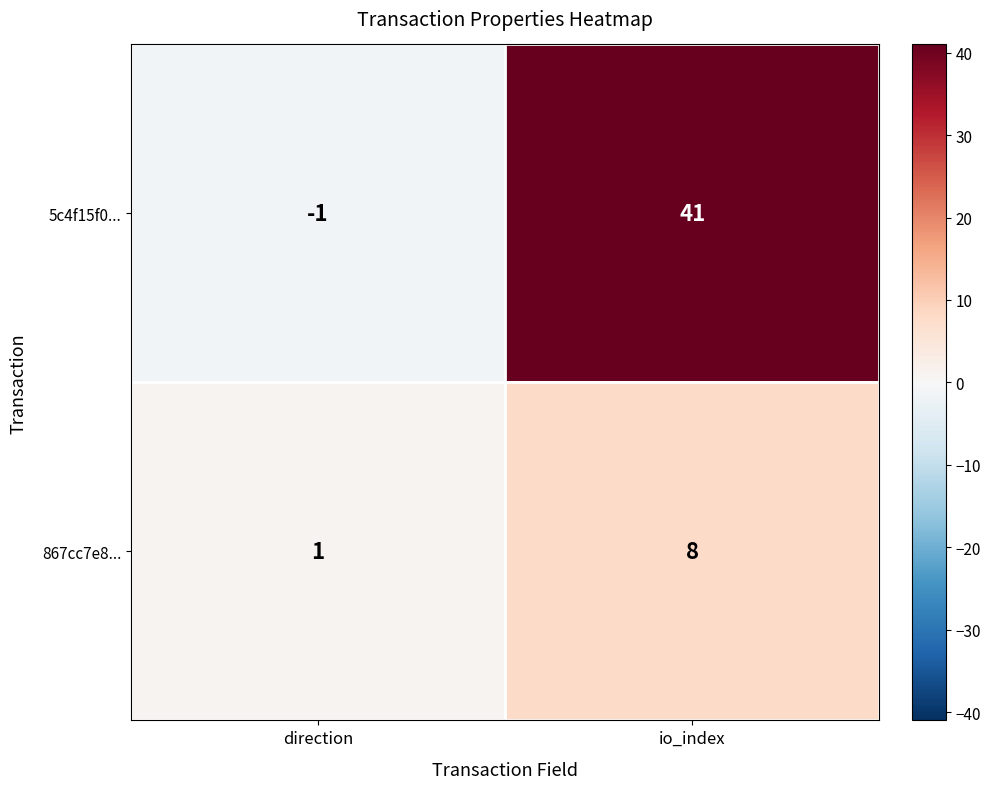

Which category has the lowest value in the 5c4f15f0... series?

direction